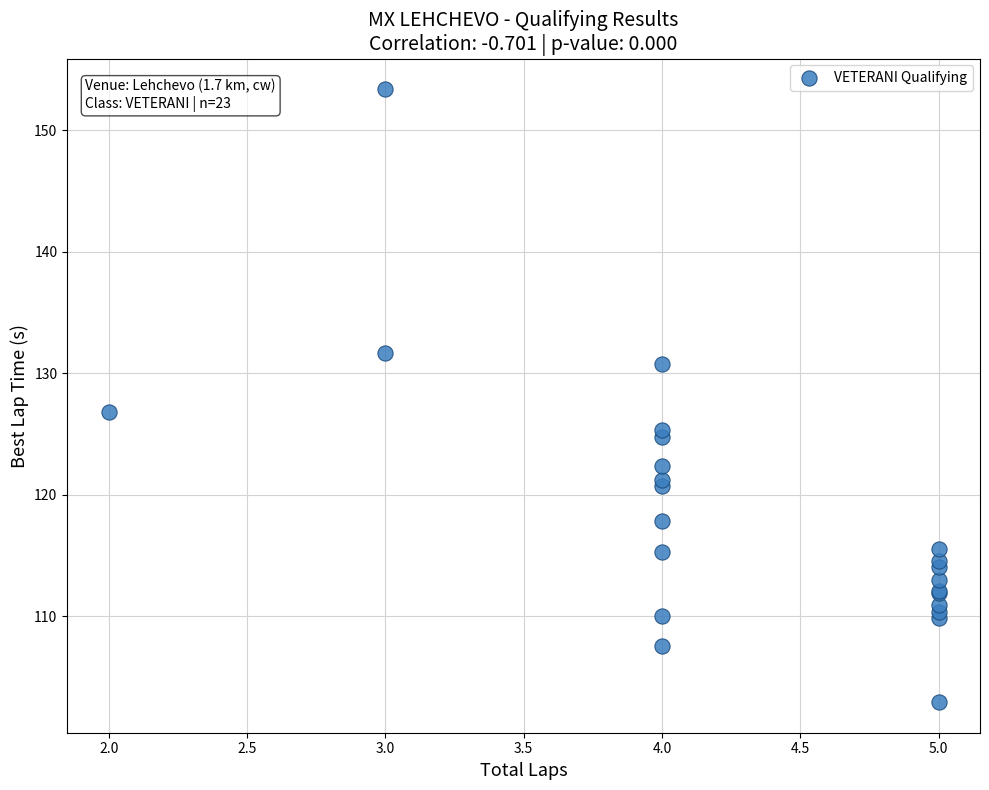

What Y value in the scatter plot is closest to 128?

126.8